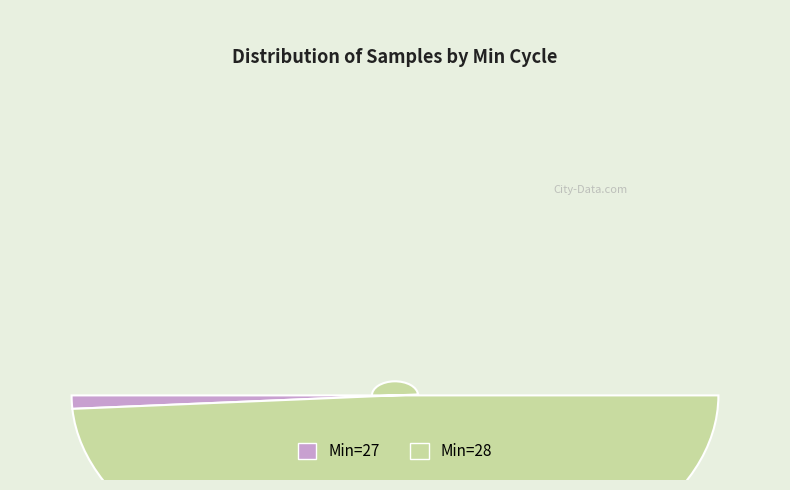

Is it true that 28 is 1% of the pie?

False